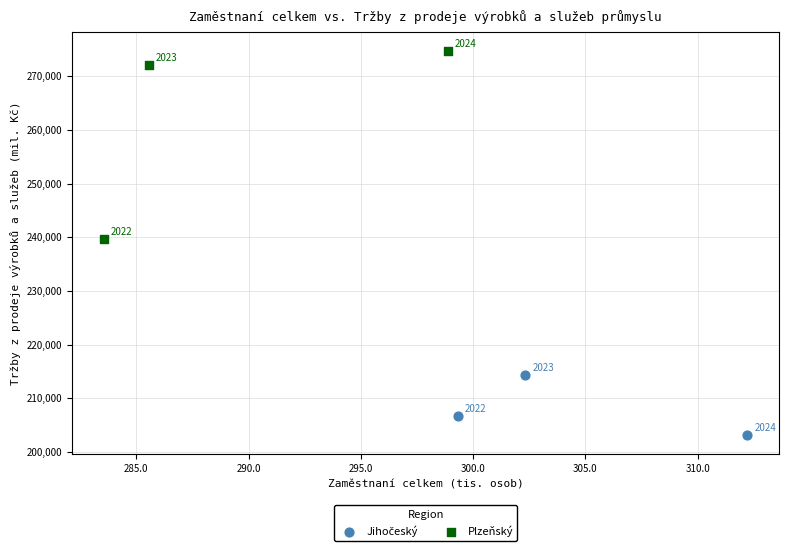

Which series has the widest spread of Y values?

Plzeňský